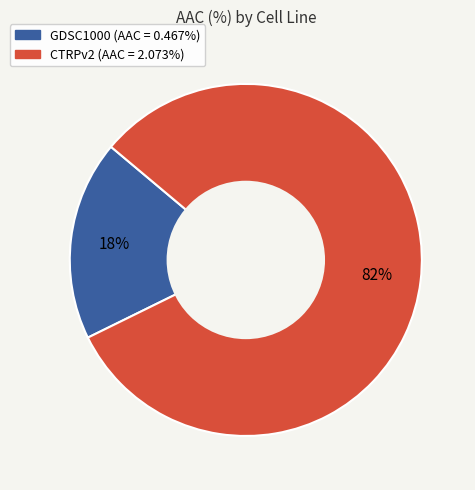

Which category has the smallest portion of the pie?

GDSC1000